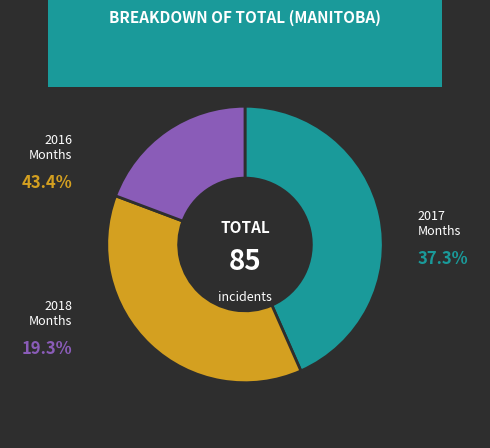

Does 2016-10 account for over 50% of the chart?

No